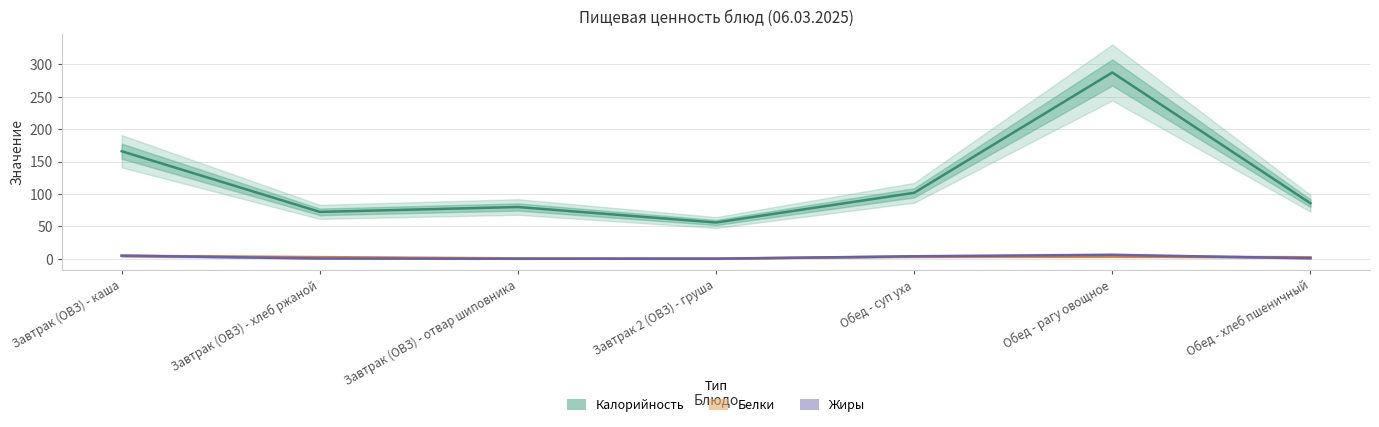

Reading left to right, transcribe all the data shown in this chart.

Калорийность: 166.0	72.4	79.9	56.0	101.8	287.5	85.7
Белки: 4.7	2.6	0.7	0.4	3.4	3.4	2.4
Жиры: 4.9	0.5	0.0	0.1	3.9	6.1	0.8